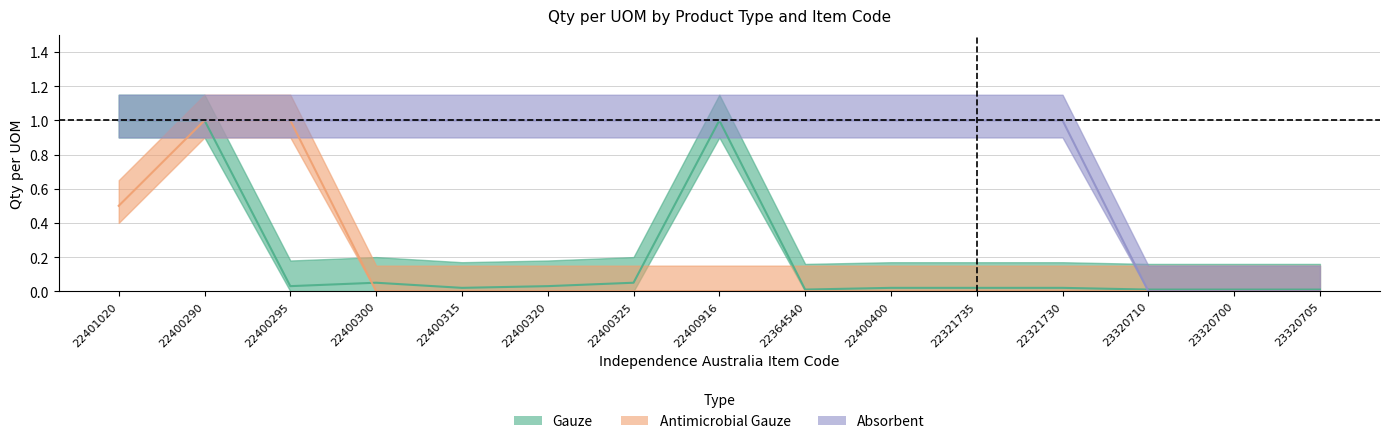

True or false: Gauze has more than 0 interior local peaks.

True